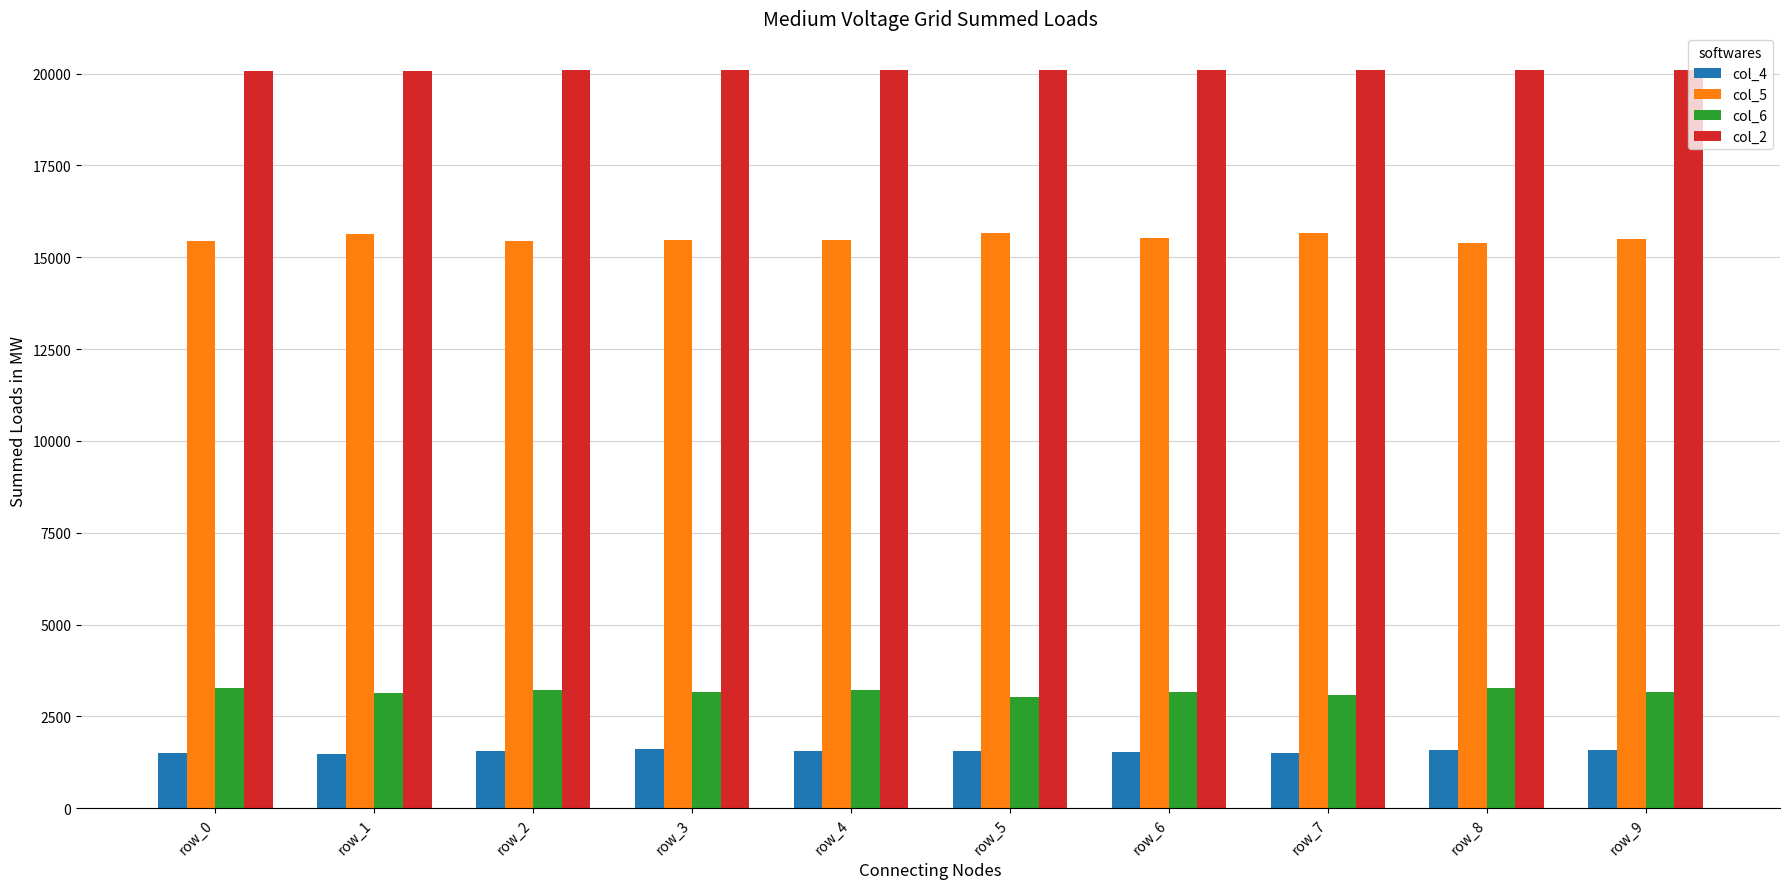

What is the difference between the highest and lowest values at row_4?

18532